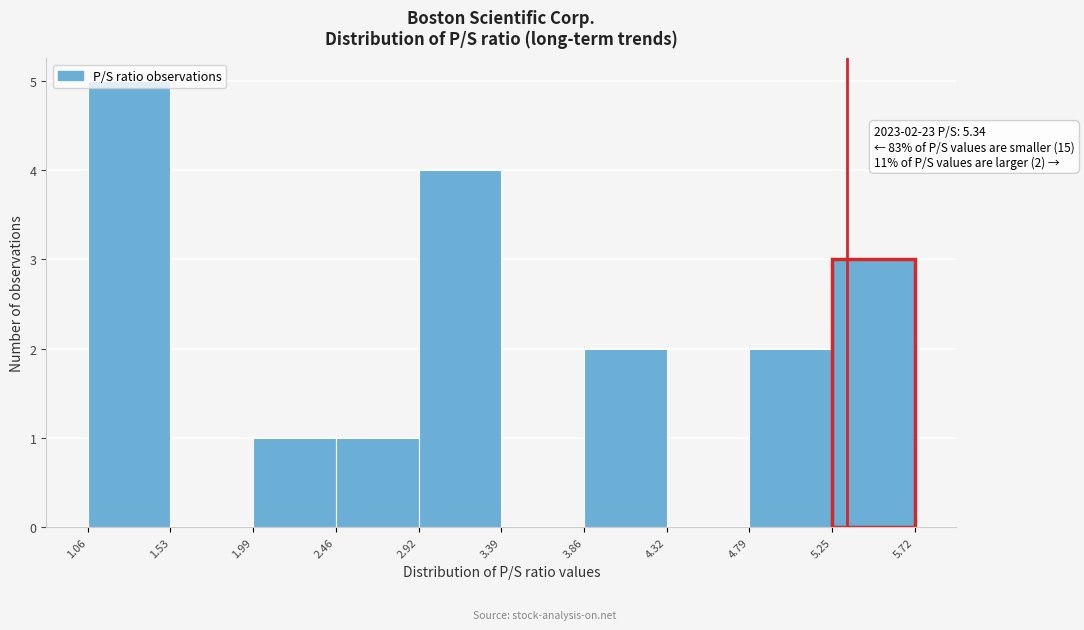

Which range on the x-axis has the tallest bar?

1.06 to 1.53